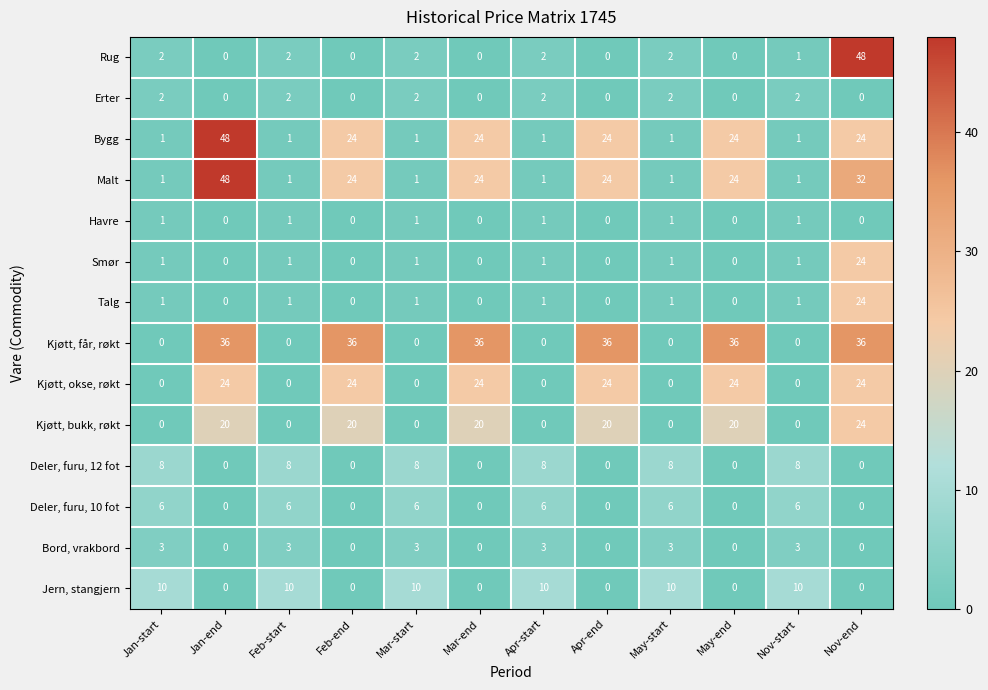

What is the spread (max minus min) of values at Mar-end?

36